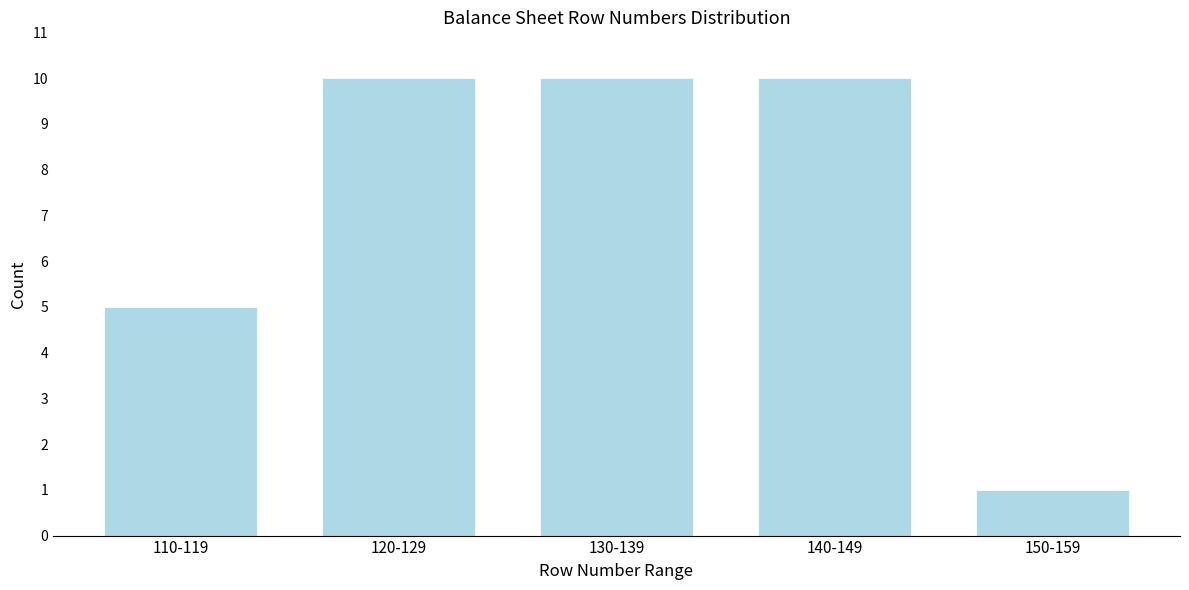

Reading left to right, what are all the values shown in this chart?

5	10	10	10	1